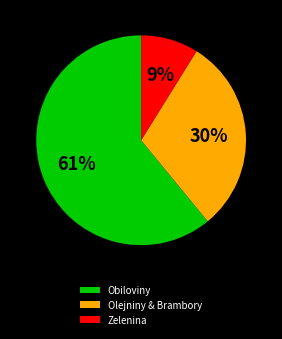

How many segments does this pie chart have?

3